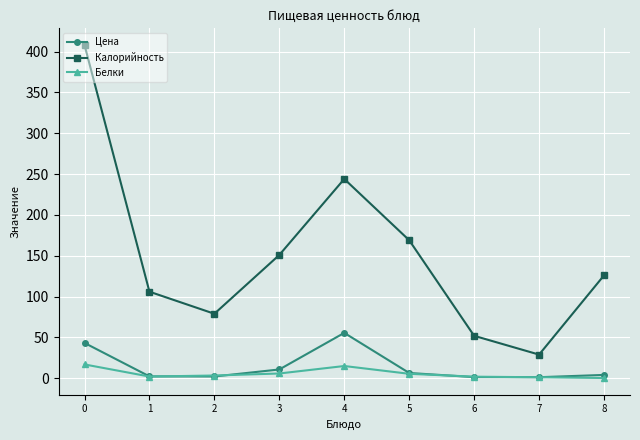

What is the maximum value shown in the chart?

408.0